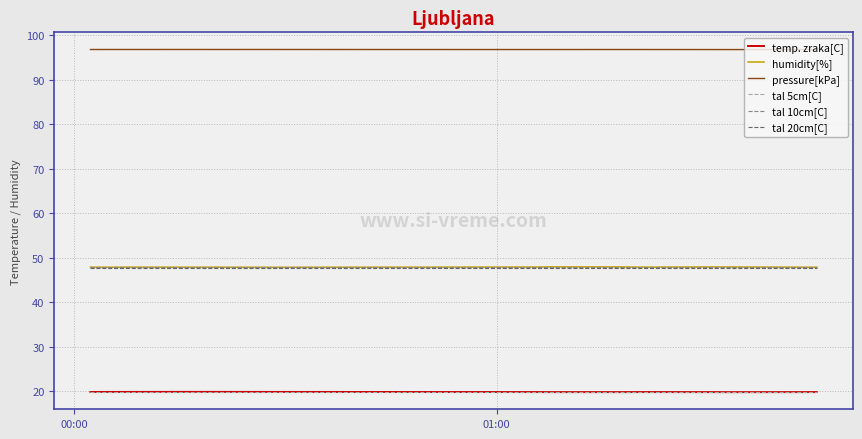

What is the greatest value displayed?

96.8